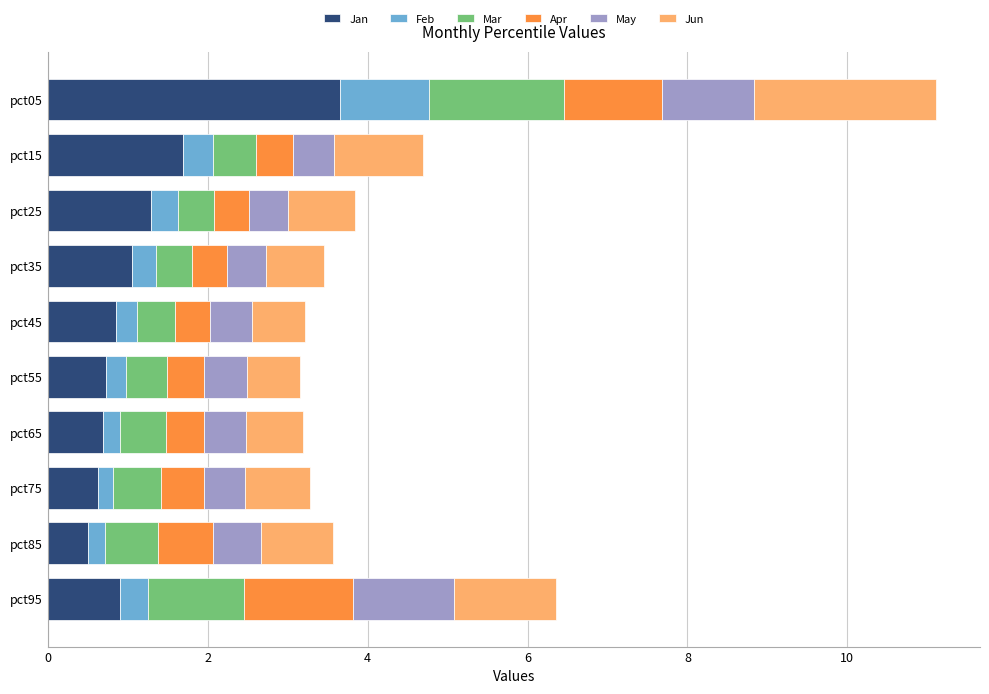

What is the total value across all series at pct05?

11.1